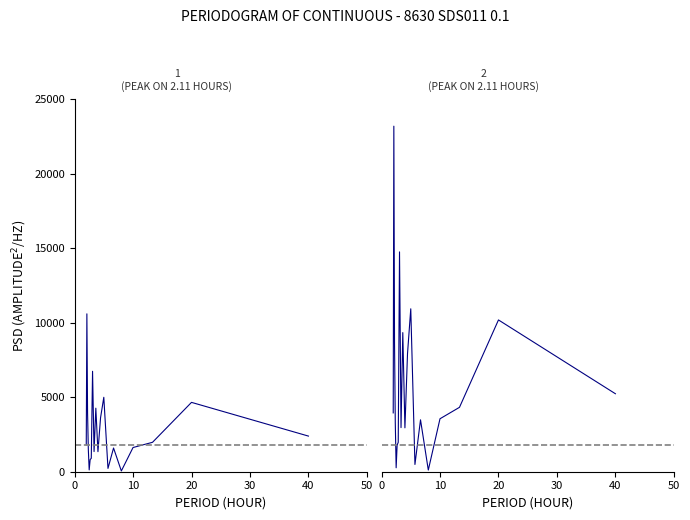

What is the maximum value shown in the chart?

23200.0